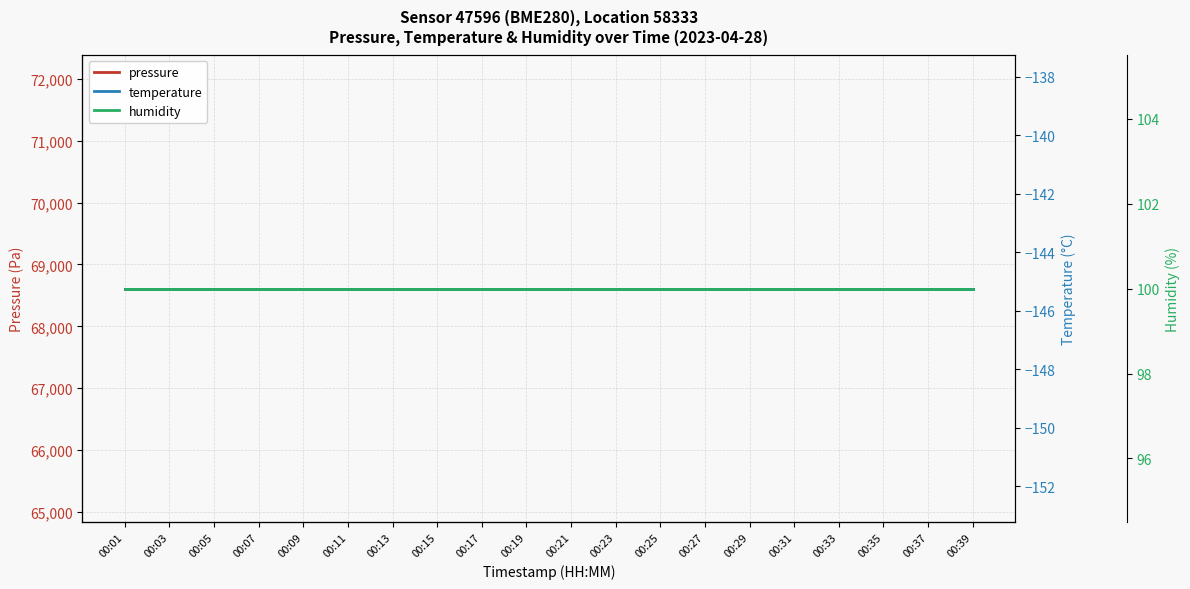

Reading left to right, extract all data points from this chart.

pressure: 00:01=68609.9	00:03=68609.9	00:05=68609.9	00:07=68609.9	00:09=68609.9	00:11=68609.9	00:13=68609.9	00:15=68609.9	00:17=68609.9	00:19=68609.9	00:21=68609.9	00:23=68609.9	00:25=68609.9	00:27=68609.9	00:29=68609.9	00:31=68609.9	00:33=68609.9	00:35=68609.9	00:37=68609.9	00:39=68609.9
temperature: 00:01=-145.2	00:03=-145.2	00:05=-145.2	00:07=-145.2	00:09=-145.2	00:11=-145.2	00:13=-145.2	00:15=-145.2	00:17=-145.2	00:19=-145.2	00:21=-145.2	00:23=-145.2	00:25=-145.2	00:27=-145.2	00:29=-145.2	00:31=-145.2	00:33=-145.2	00:35=-145.2	00:37=-145.2	00:39=-145.2
humidity: 00:01=100.0	00:03=100.0	00:05=100.0	00:07=100.0	00:09=100.0	00:11=100.0	00:13=100.0	00:15=100.0	00:17=100.0	00:19=100.0	00:21=100.0	00:23=100.0	00:25=100.0	00:27=100.0	00:29=100.0	00:31=100.0	00:33=100.0	00:35=100.0	00:37=100.0	00:39=100.0